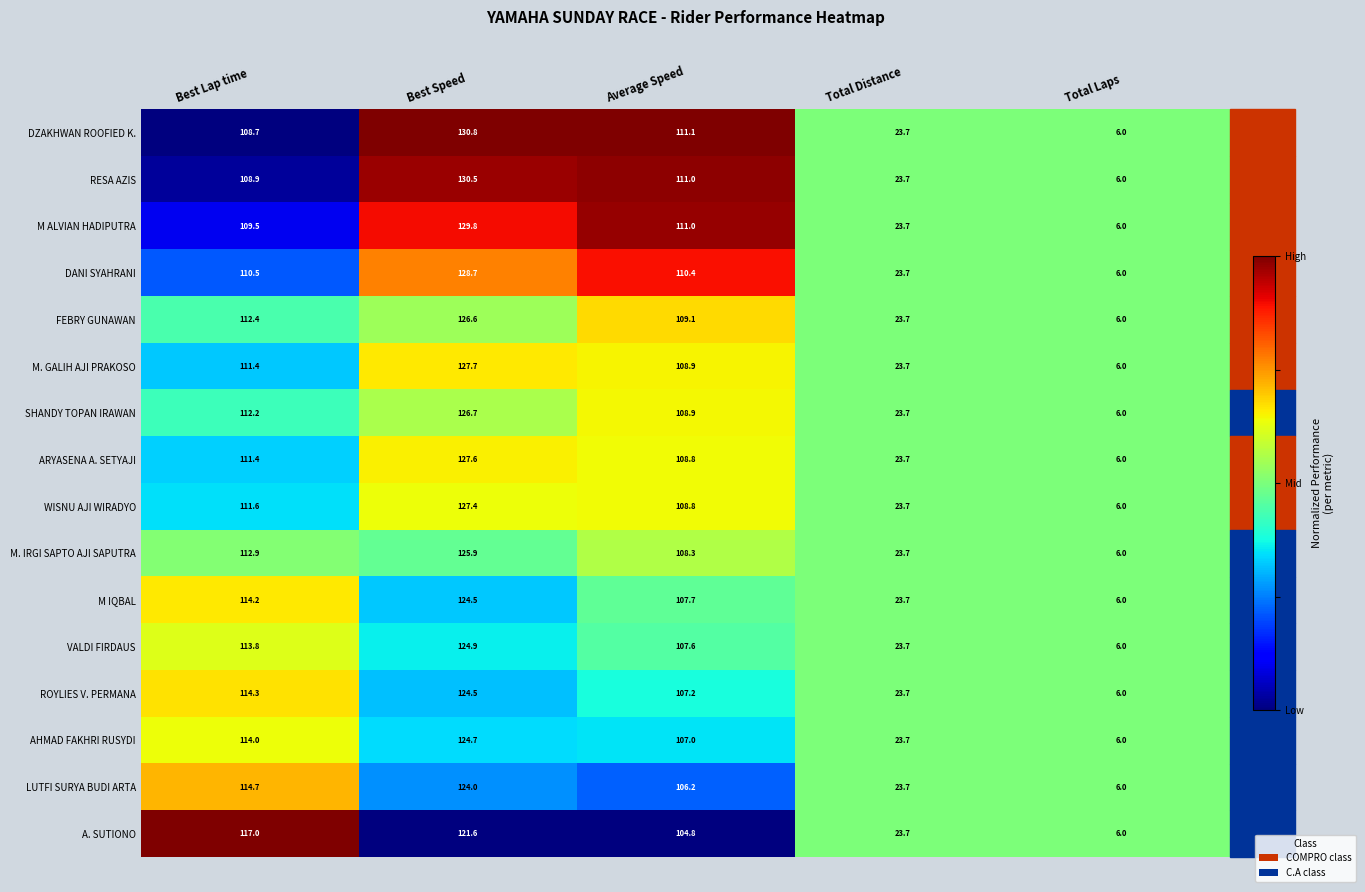

The value of DZAKHWAN ROOFIED K. at Best Speed is 130.8. True or false?

True